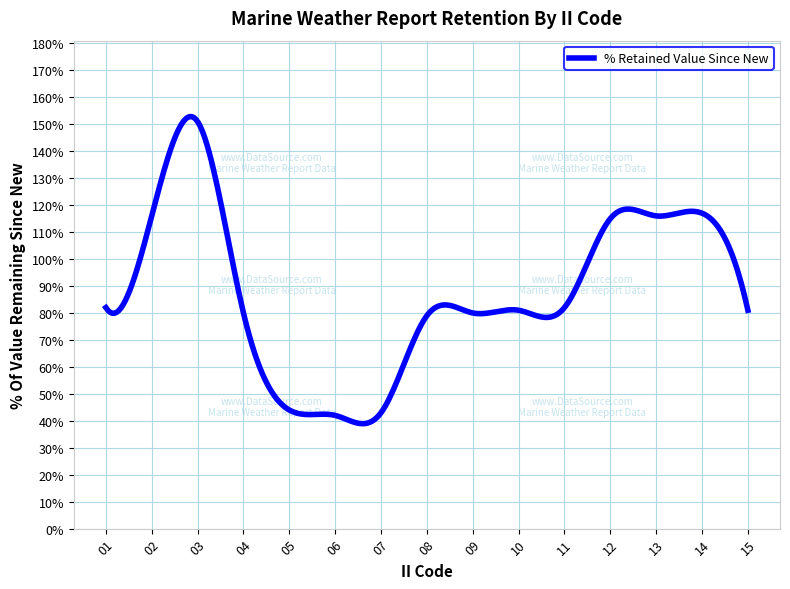

What is the difference between the maximum and minimum values?

113.9